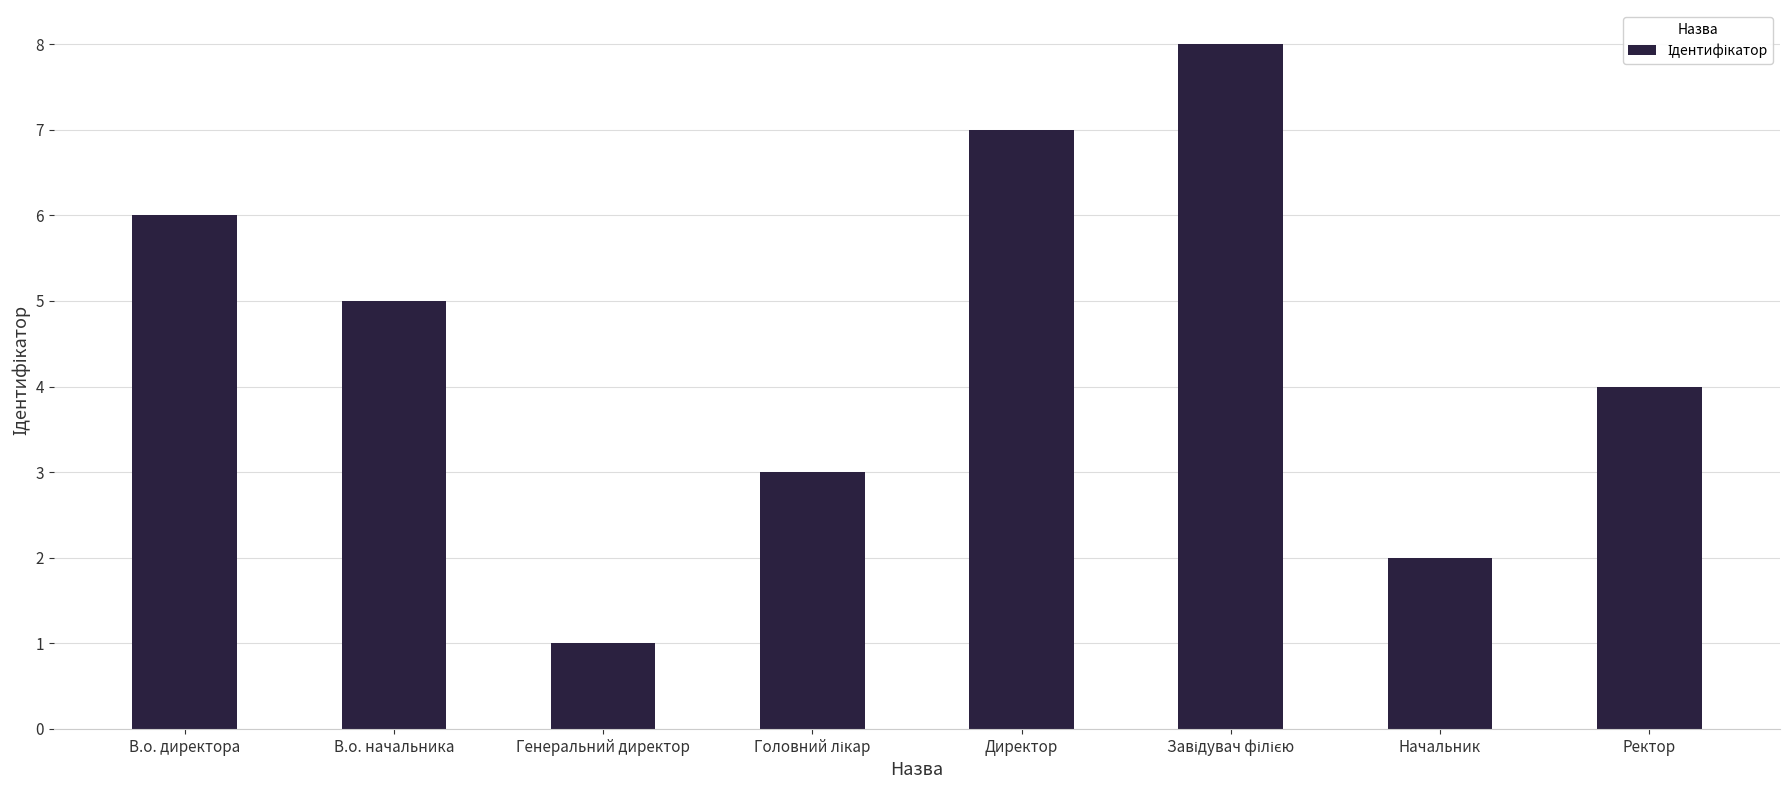

How many categories are shown in the chart?

8